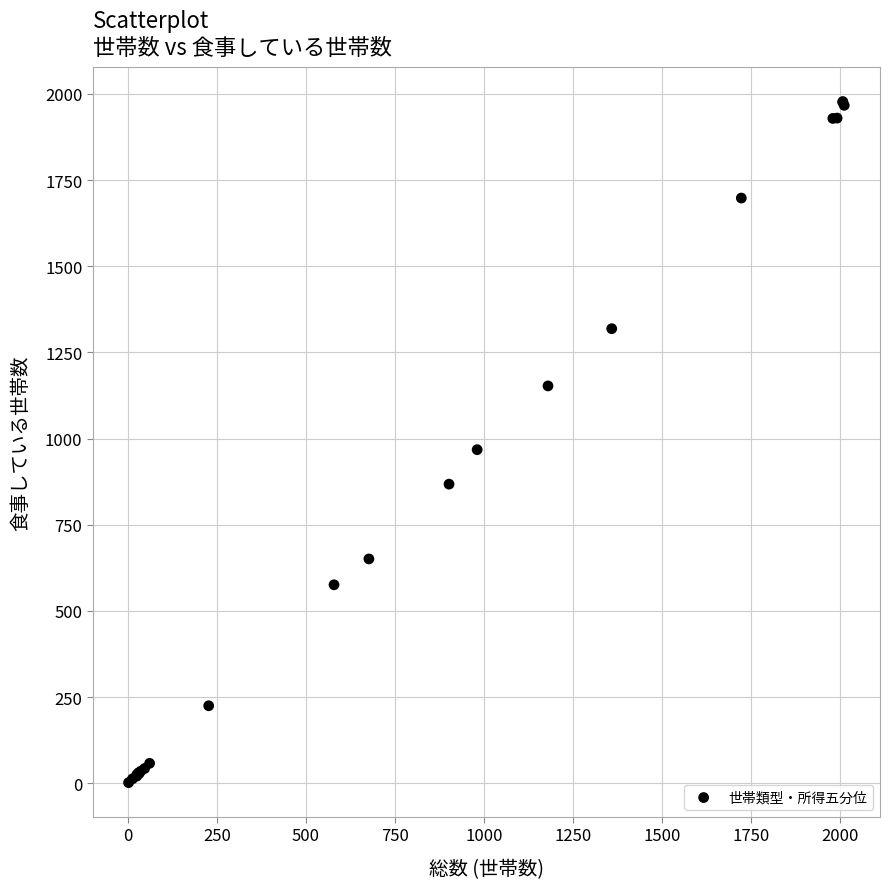

What Y value in the scatter plot is closest to 990?

968